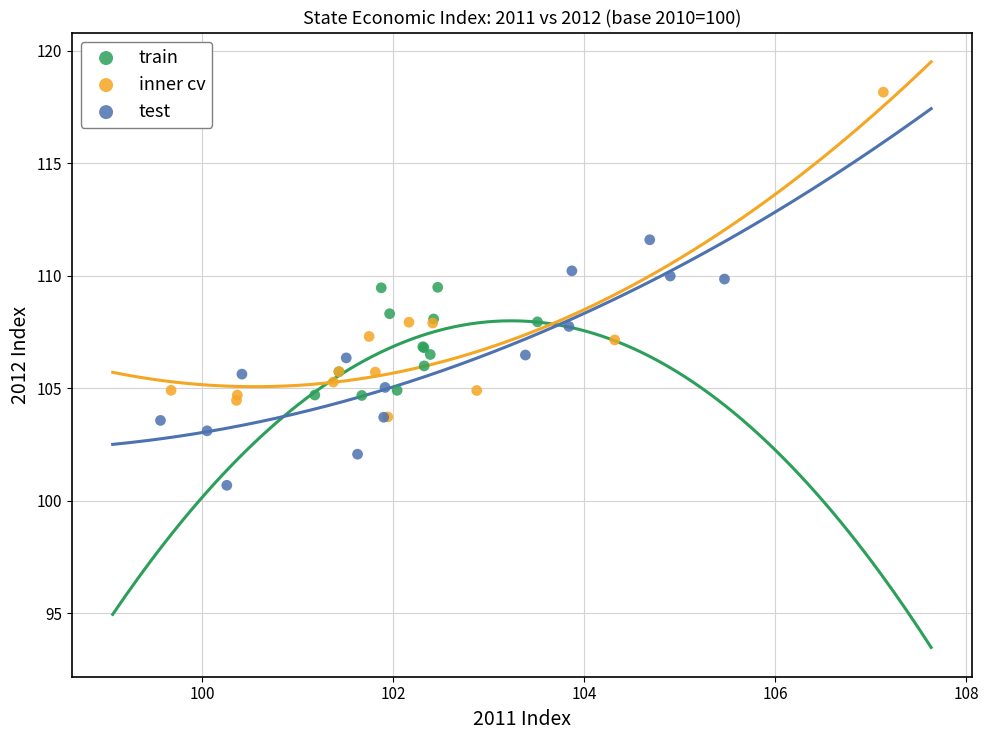

Which series contains the highest Y value?

inner cv